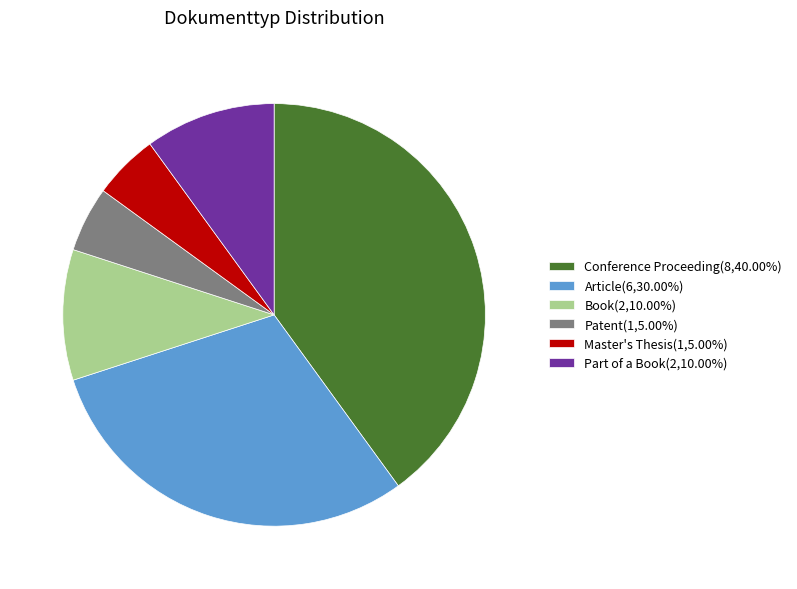

What is the ratio of the value at Conference Proceeding(8,40.00%) to the value at Master's Thesis(1,5.00%)?

8.0